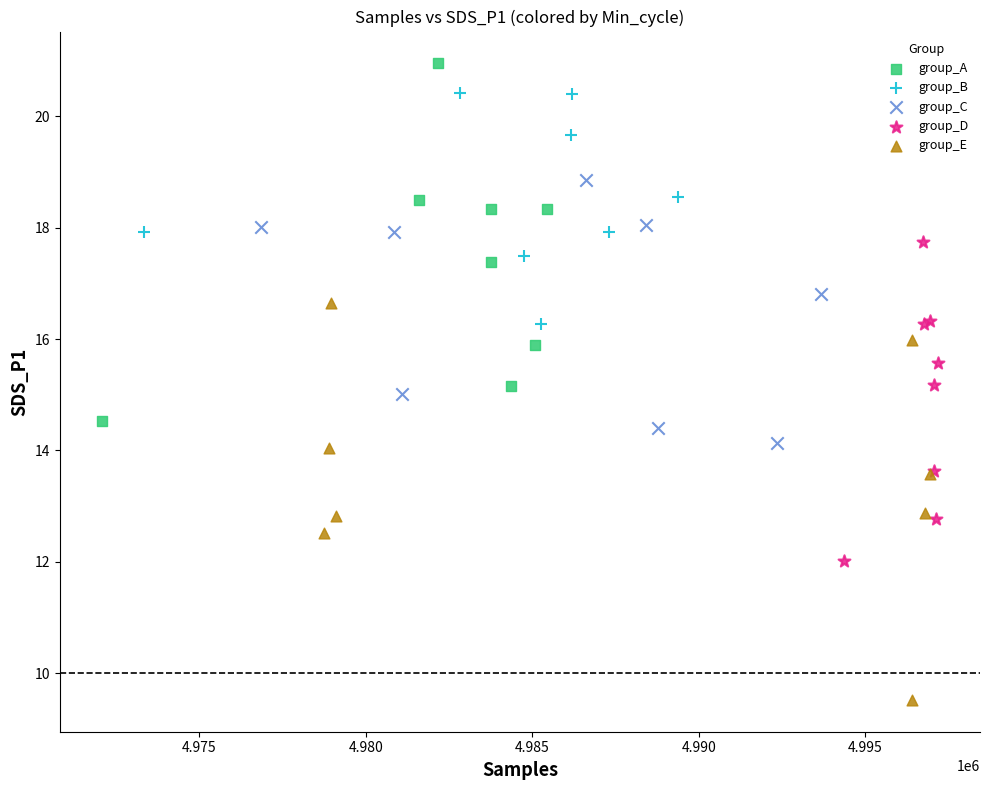

Which series contains the lowest Y value?

group_E